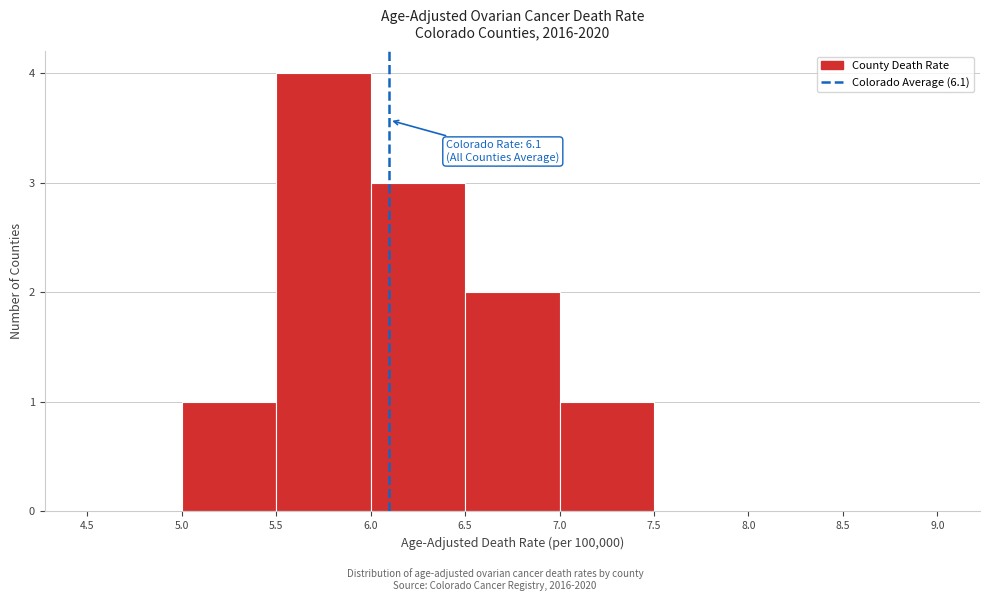

Which range on the x-axis has the tallest bar?

5.5 to 6.0